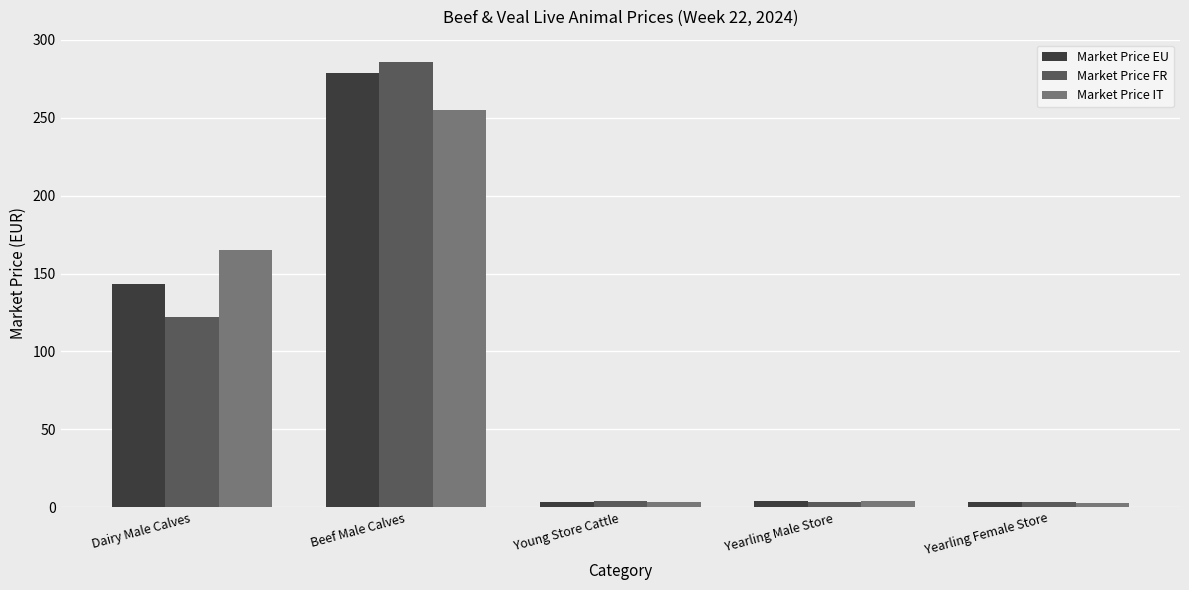

Which series has the widest spread of values?

Market Price FR